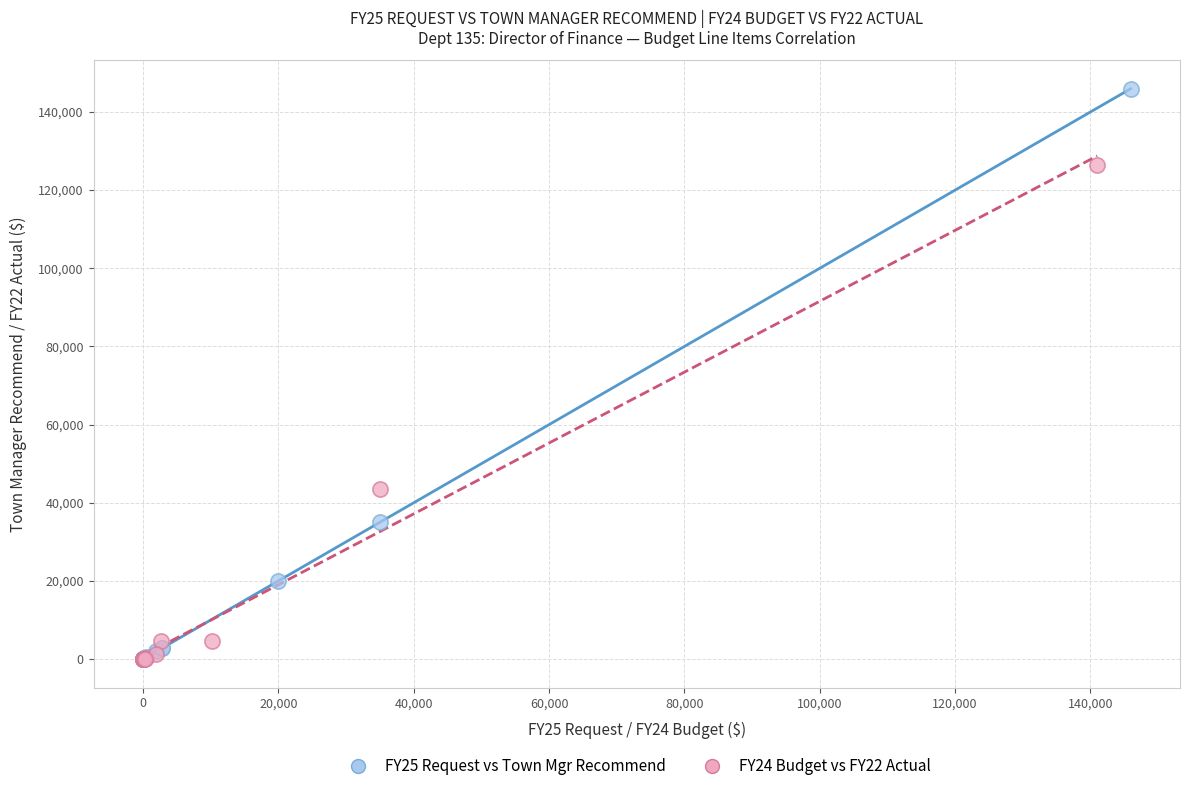

Which series has the widest spread of Y values?

FY25 Request vs Town Mgr Recommend